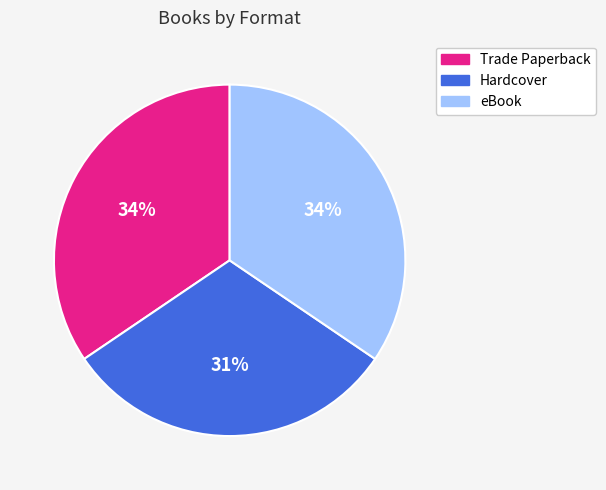

Between eBook and Hardcover, which is larger?

eBook